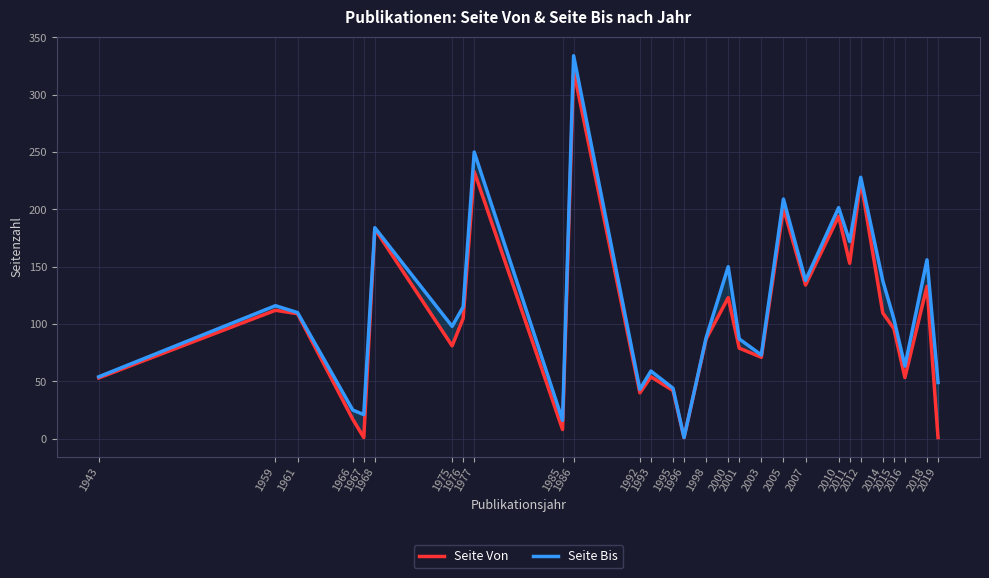

How many lines are shown in the chart?

2